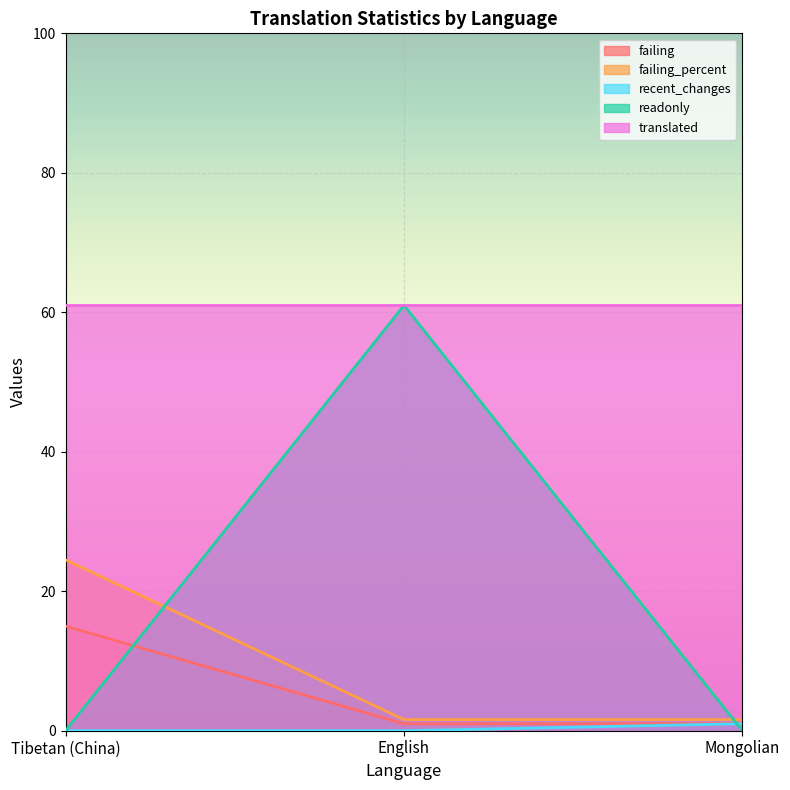

Which has a higher value, English or Mongolian?

English